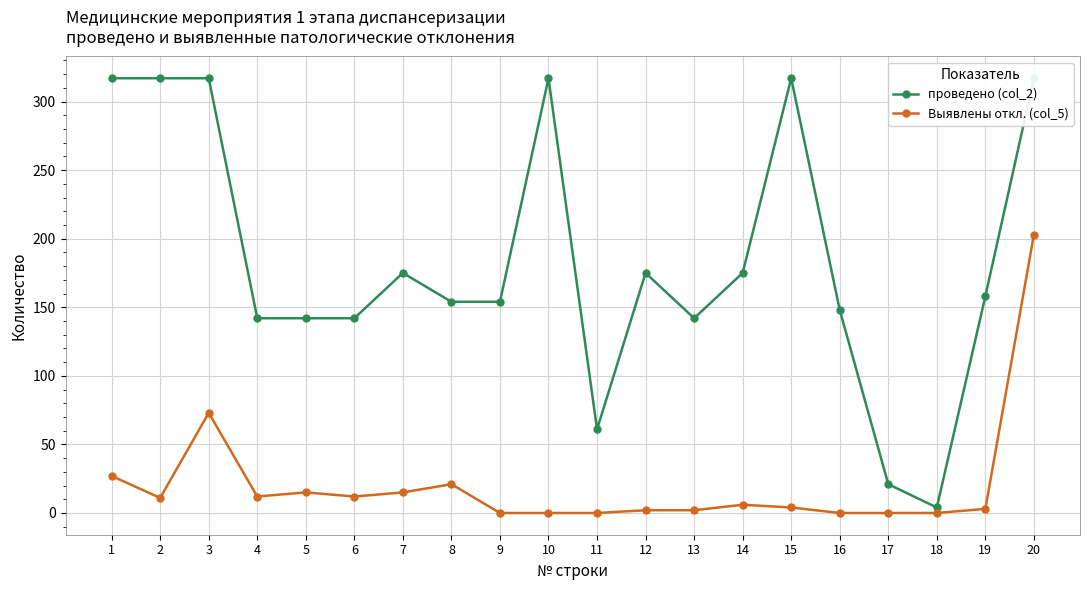

At which label does Выявлены откл. (col_5) first exceed 6?

1